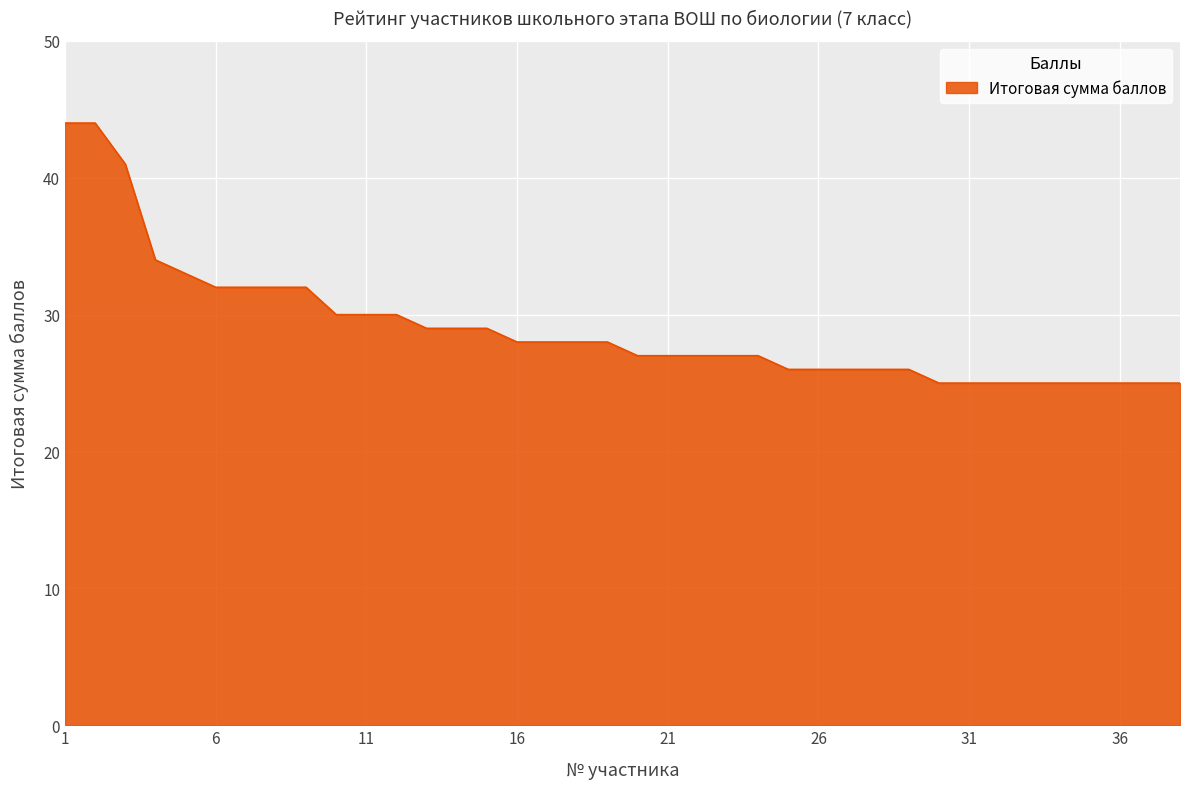

How many series are shown in this chart?

1